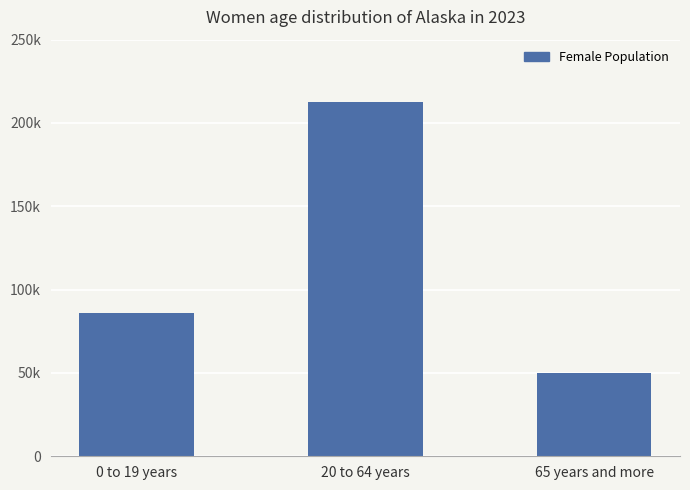

Are the bars horizontal?

No